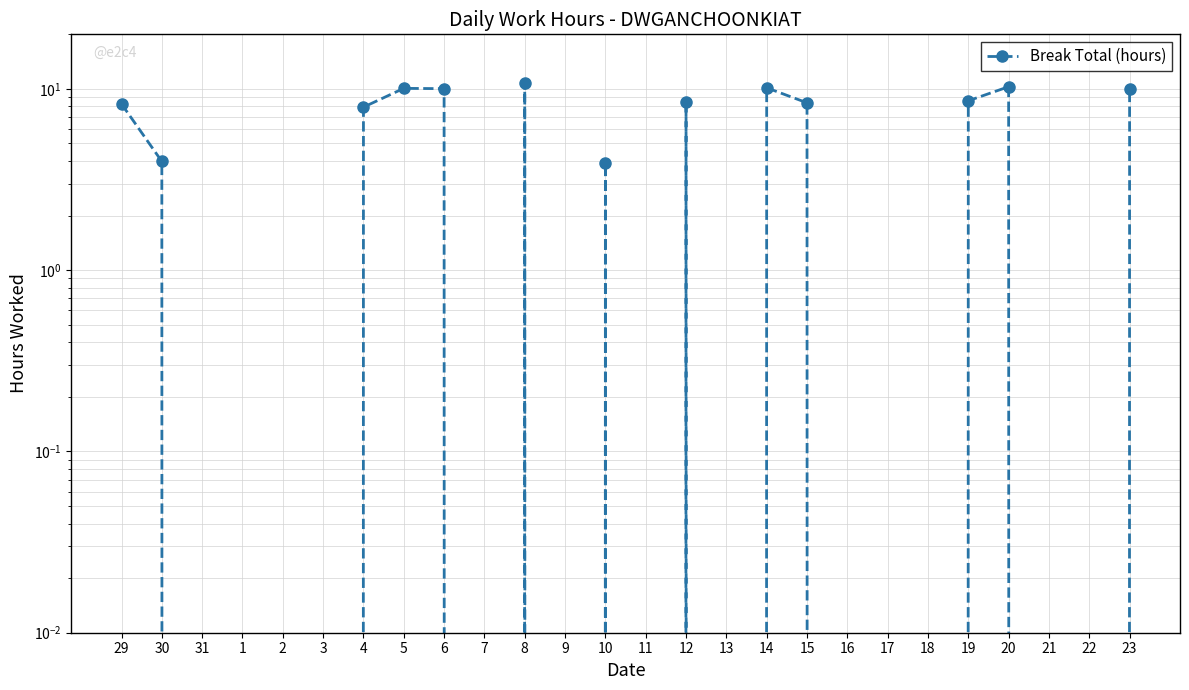

What is the difference between the maximum and minimum values?

10.7